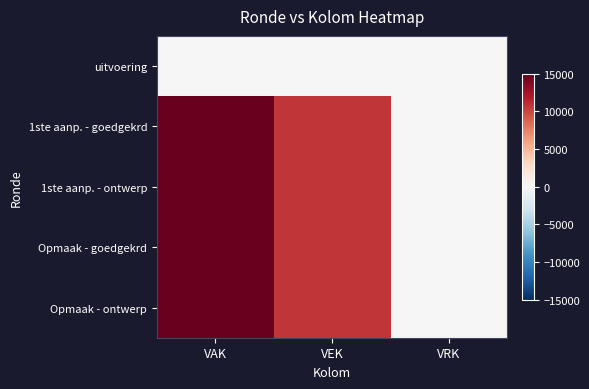

Reading left to right, list all the values displayed in this chart.

uitvoering: VAK=0	VEK=0	VRK=0
1ste aanp. - goedgekrd: VAK=15000	VEK=10750	VRK=0
1ste aanp. - ontwerp: VAK=15000	VEK=10750	VRK=0
Opmaak - goedgekrd: VAK=15000	VEK=10750	VRK=0
Opmaak - ontwerp: VAK=15000	VEK=10750	VRK=0